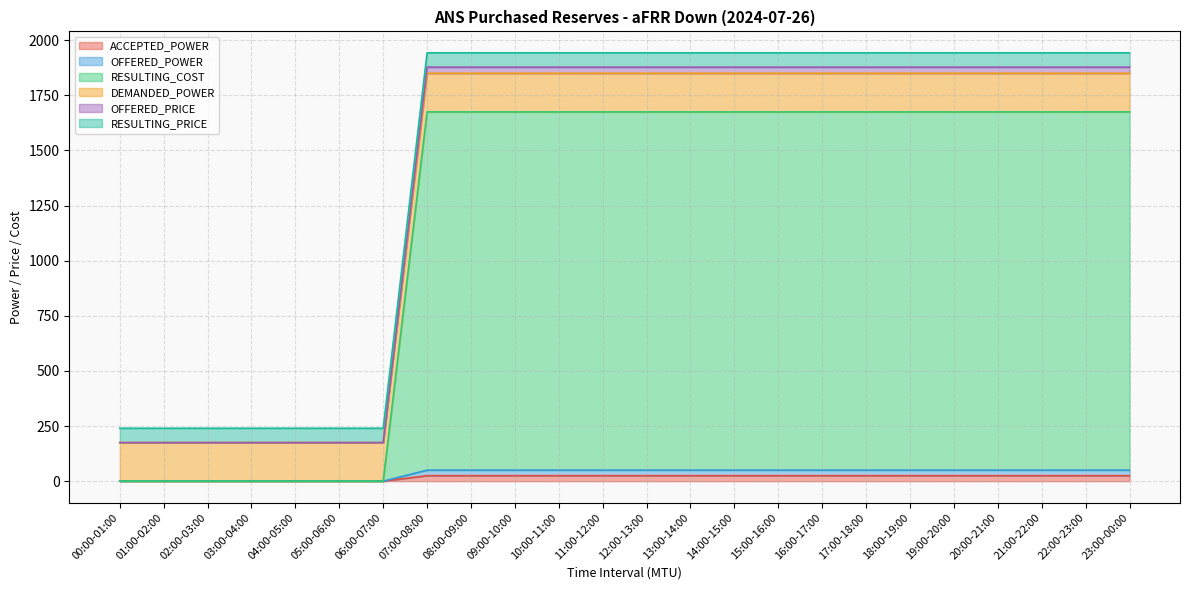

Rank the categories by OFFERED_PRICE value from highest to lowest.

07:00-08:00, 08:00-09:00, 09:00-10:00, 10:00-11:00, 11:00-12:00, 12:00-13:00, 13:00-14:00, 14:00-15:00, 15:00-16:00, 16:00-17:00, 17:00-18:00, 18:00-19:00, 19:00-20:00, 20:00-21:00, 21:00-22:00, 22:00-23:00, 23:00-00:00, 00:00-01:00, 01:00-02:00, 02:00-03:00, 03:00-04:00, 04:00-05:00, 05:00-06:00, 06:00-07:00